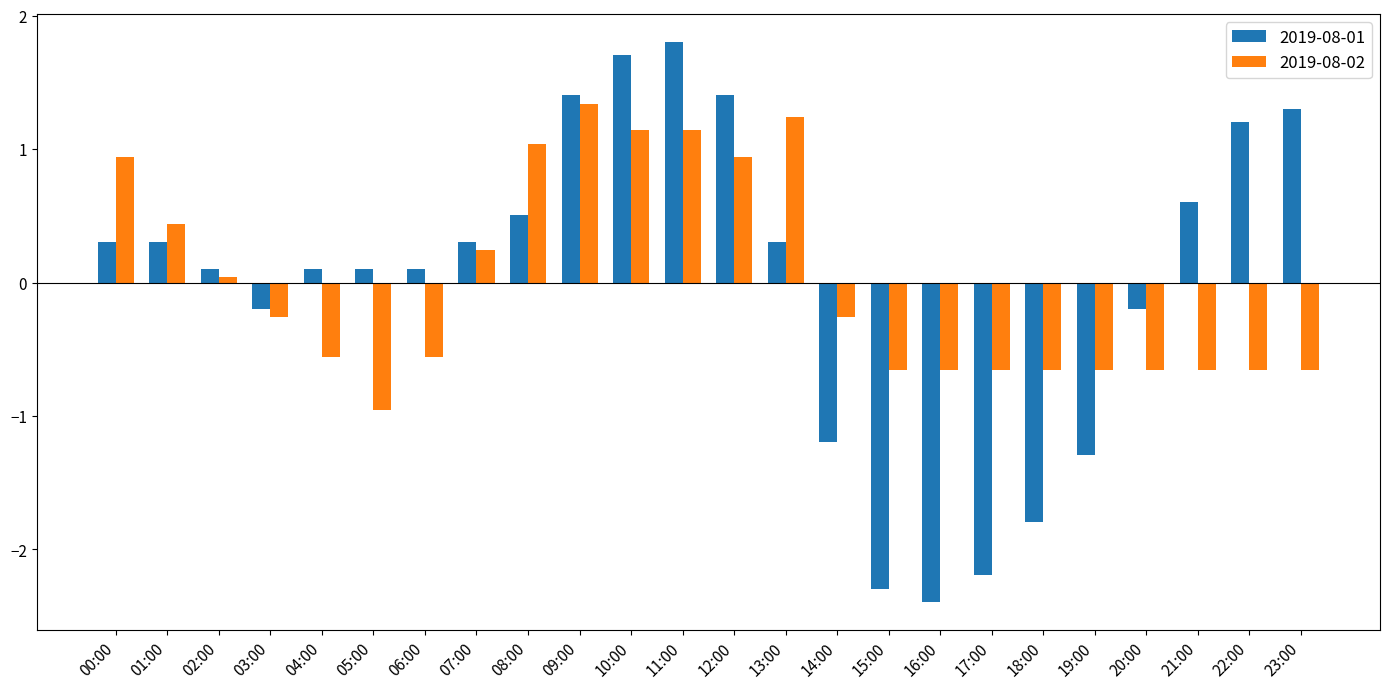

The 2019-08-01 series shows 0.3 at 07:00. True or false?

True